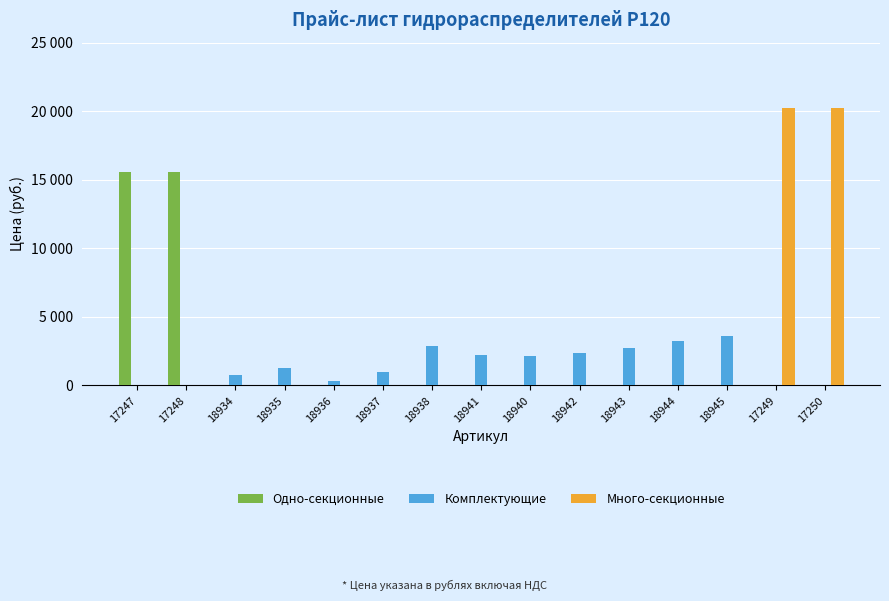

Which series has the largest range (max minus min)?

Много-секционные